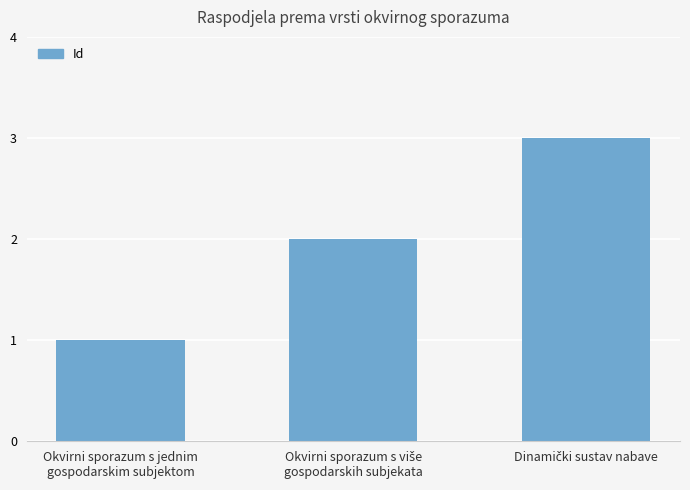

What is the sum of all values?

6